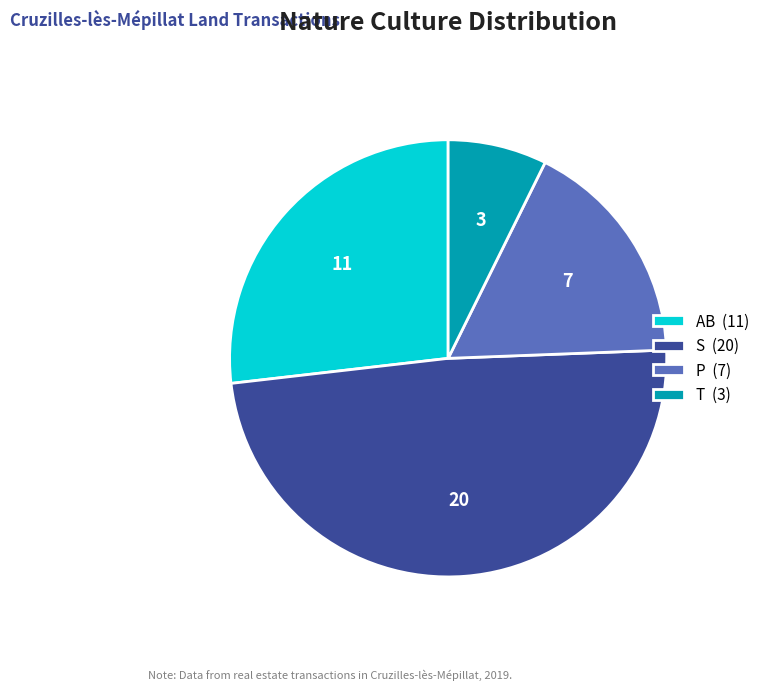

Is the sum of P (7) and S (20) greater than half?

Yes